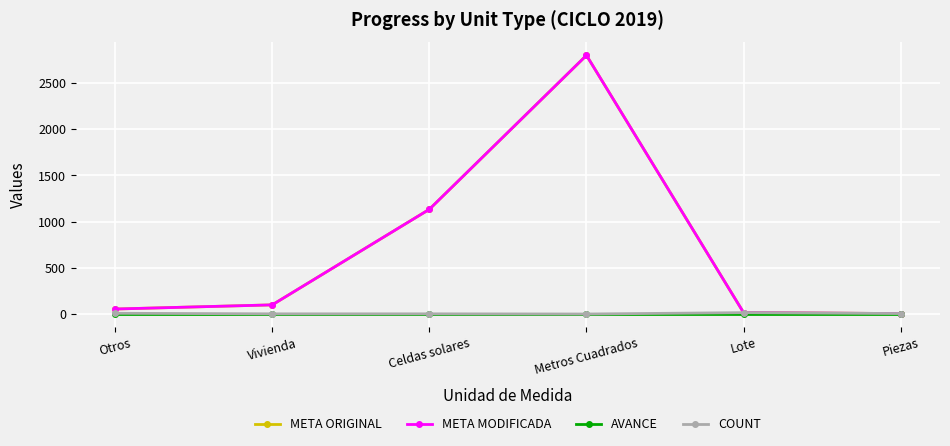

At Celdas solares, list the series in order from largest to smallest.

META ORIGINAL, META MODIFICADA, COUNT, AVANCE